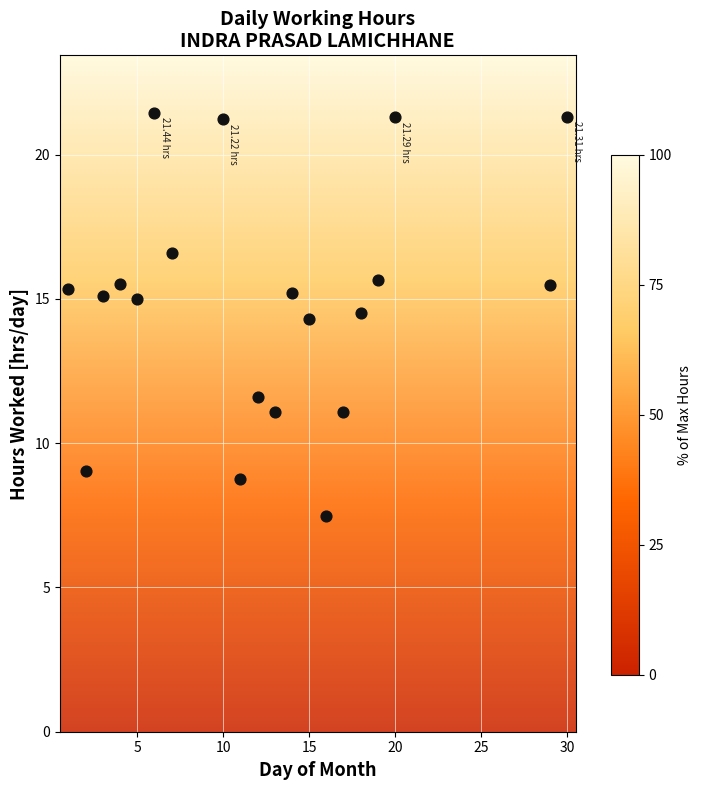

What is the range of X values (max minus min)?

29.0